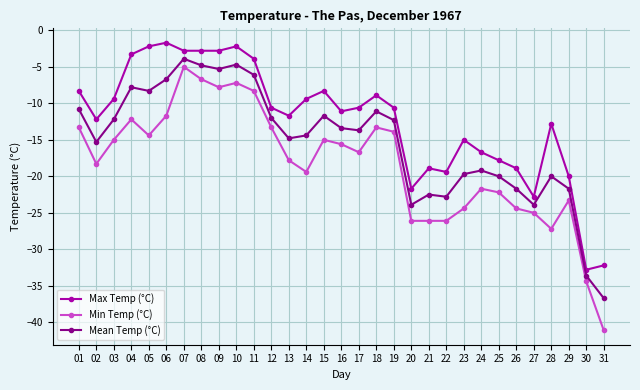

True or false: Max Temp (°C) has more than 2 points higher than both neighbors.

True